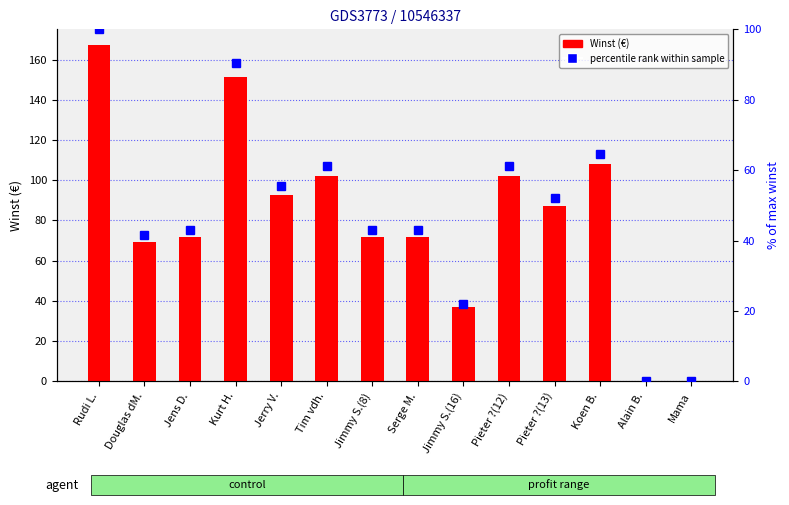

What is the sum of the Winst values at Koen B. and Rudi L.?

275.2